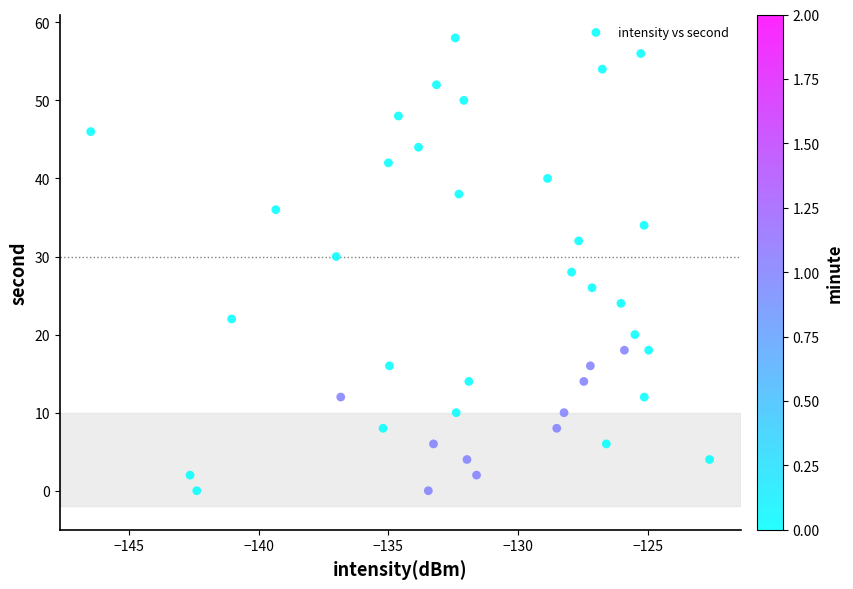

What is the range of Y values (max minus min)?

58